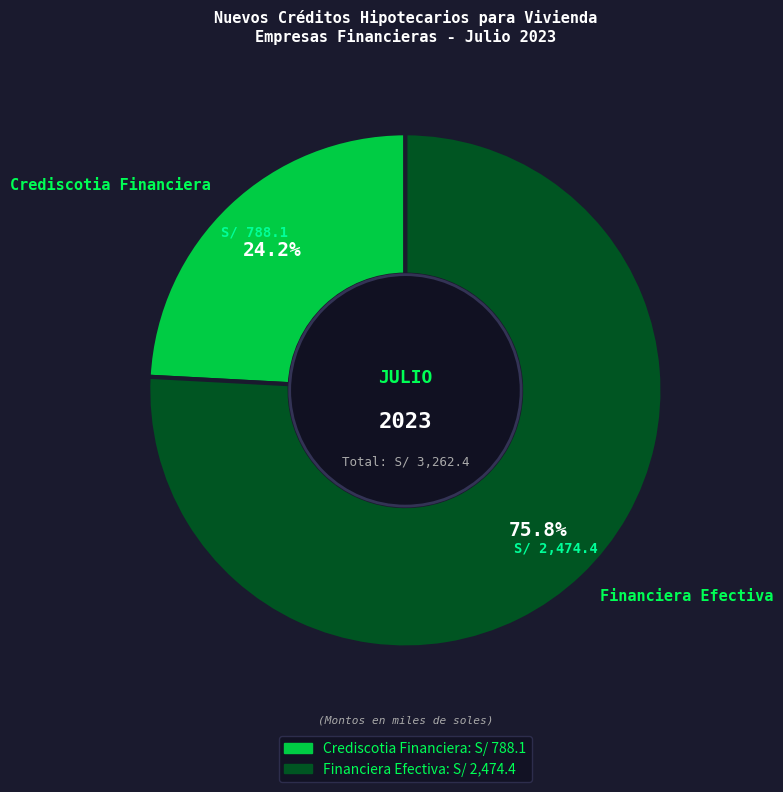

Rank the categories by value from highest to lowest.

Financiera Efectiva, Crediscotia Financiera